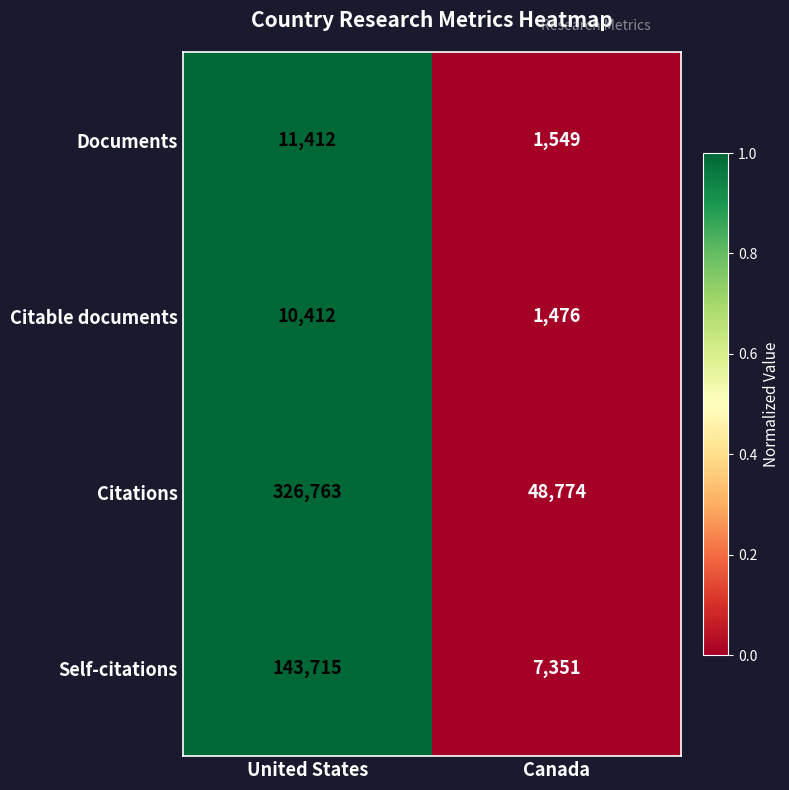

What is the spread (max minus min) of values at United States?

316351